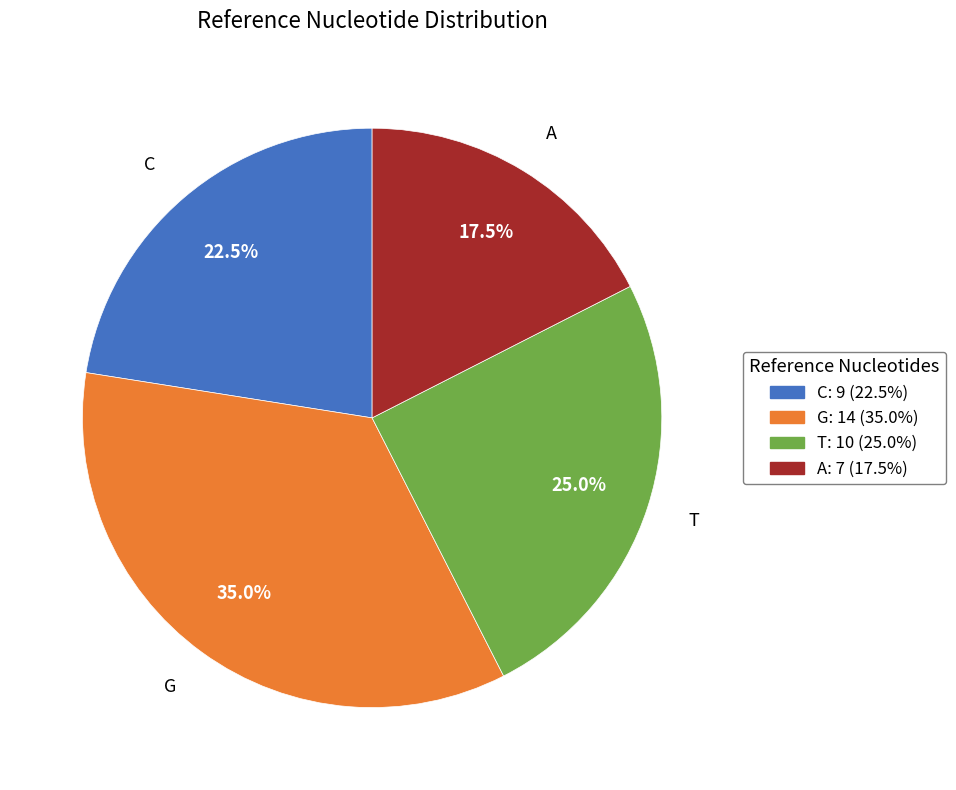

How many segments does this pie chart have?

4